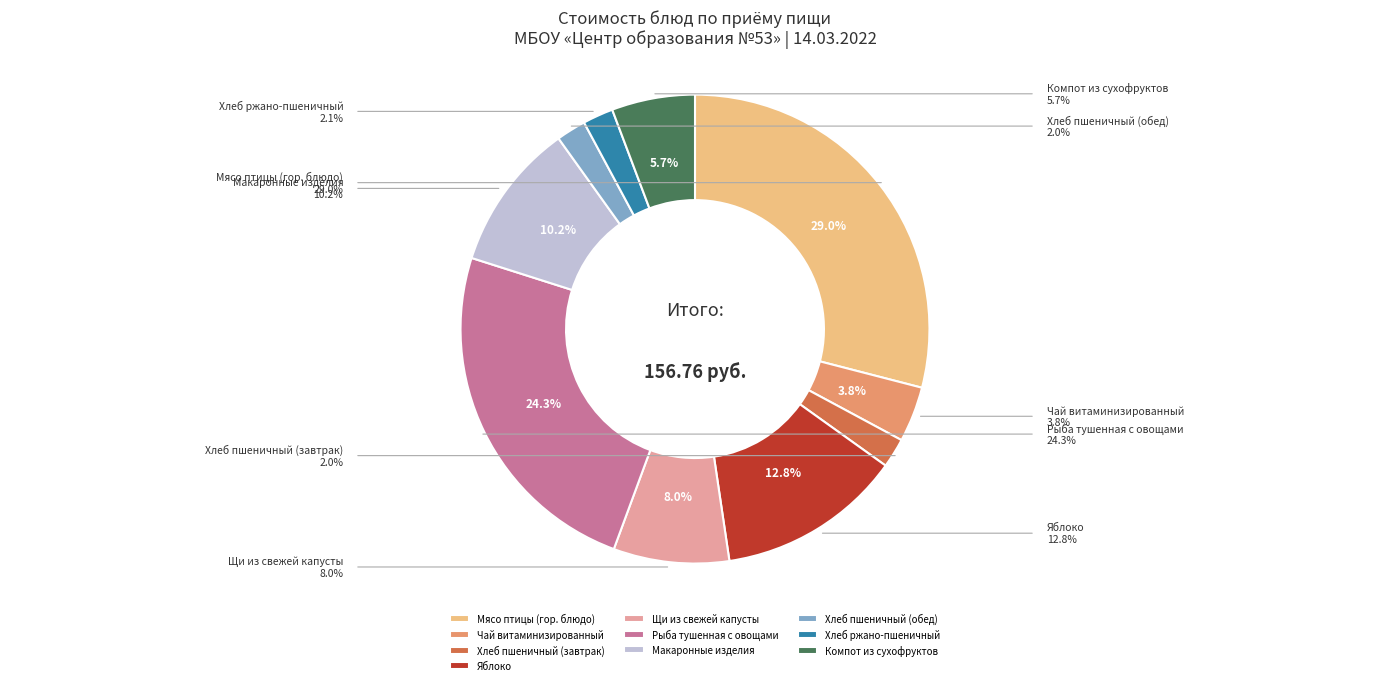

Between Хлеб пшеничный (обед) and Щи из свежей капусты, which is larger?

Щи из свежей капусты